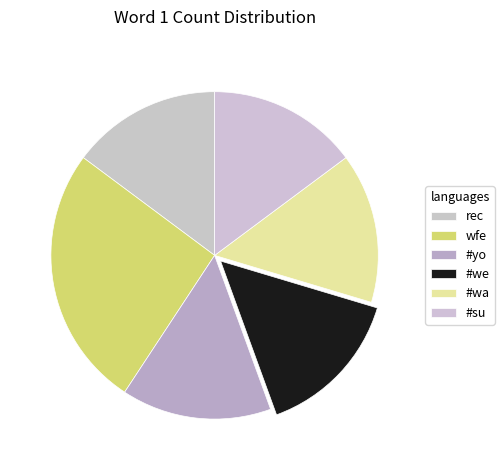

How many slices are in this pie chart?

6